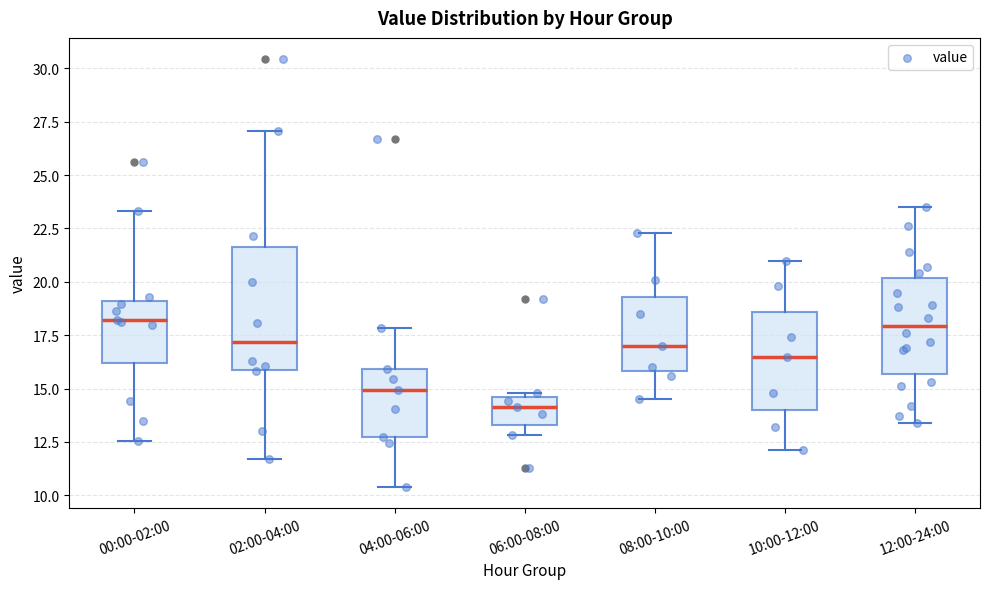

Comparing the boxes themselves (not the whiskers), which one is the tallest?

02:00-04:00